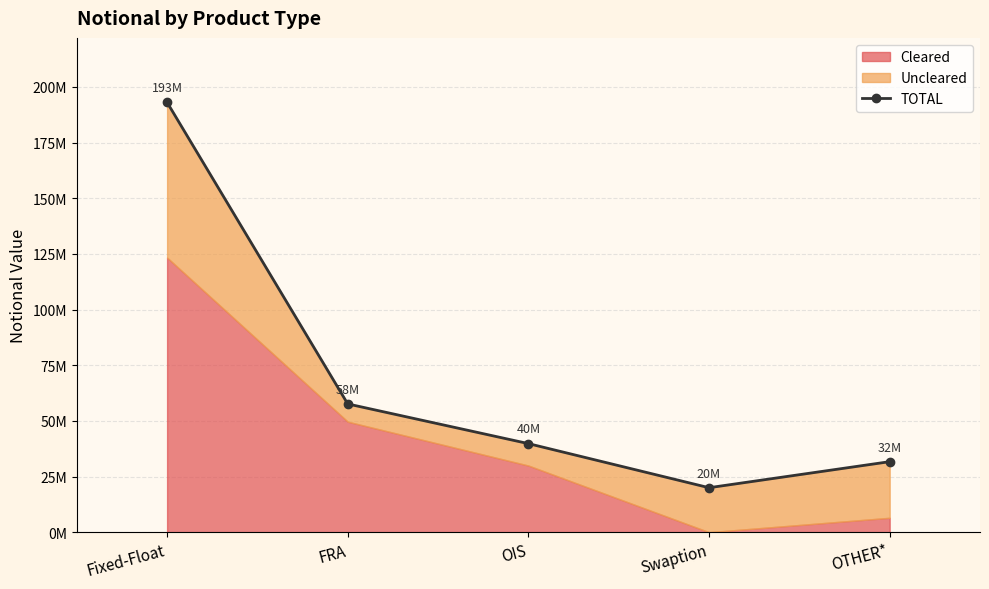

Reading right to left, extract all data points from this chart.

31673438	19976214	39783900	57602458	193048274